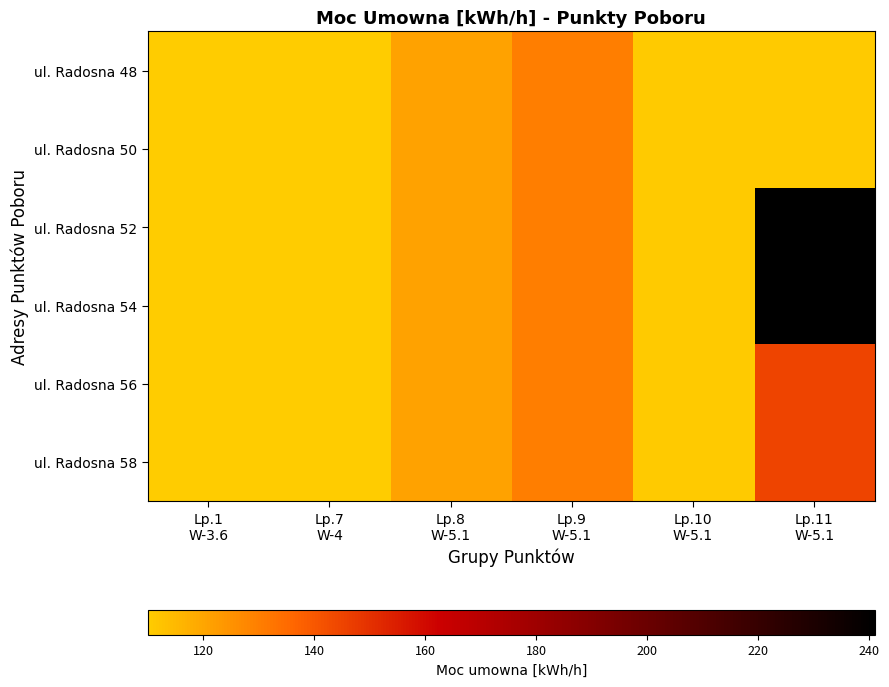

Reading left to right, extract all data points from this chart.

ul. Radosna 48: Lp.1
W-3.6=110	Lp.7
W-4=110	Lp.8
W-5.1=121	Lp.9
W-5.1=130	Lp.10
W-5.1=111	Lp.11
W-5.1=111
ul. Radosna 50: Lp.1
W-3.6=110	Lp.7
W-4=110	Lp.8
W-5.1=121	Lp.9
W-5.1=130	Lp.10
W-5.1=111	Lp.11
W-5.1=111
ul. Radosna 52: Lp.1
W-3.6=110	Lp.7
W-4=110	Lp.8
W-5.1=121	Lp.9
W-5.1=130	Lp.10
W-5.1=111	Lp.11
W-5.1=241
ul. Radosna 54: Lp.1
W-3.6=110	Lp.7
W-4=110	Lp.8
W-5.1=121	Lp.9
W-5.1=130	Lp.10
W-5.1=111	Lp.11
W-5.1=241
ul. Radosna 56: Lp.1
W-3.6=110	Lp.7
W-4=110	Lp.8
W-5.1=121	Lp.9
W-5.1=130	Lp.10
W-5.1=111	Lp.11
W-5.1=145
ul. Radosna 58: Lp.1
W-3.6=110	Lp.7
W-4=110	Lp.8
W-5.1=121	Lp.9
W-5.1=130	Lp.10
W-5.1=111	Lp.11
W-5.1=145